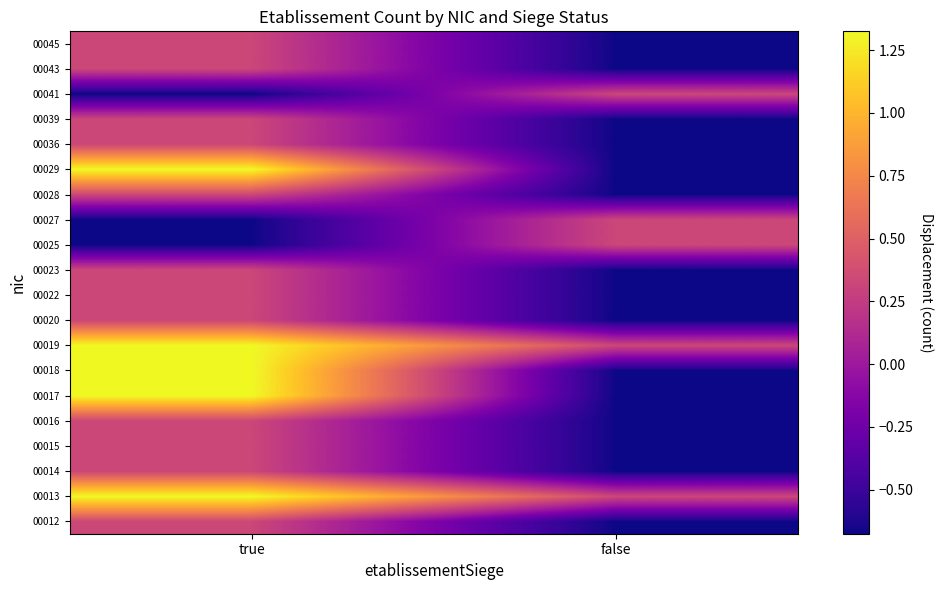

Reading left to right, what are all the values shown in this chart?

00012: true=0.3	false=-0.7
00013: true=1.3	false=0.3
00014: true=0.3	false=-0.7
00015: true=0.3	false=-0.7
00016: true=0.3	false=-0.7
00017: true=1.3	false=-0.7
00018: true=1.3	false=-0.7
00019: true=1.3	false=0.3
00020: true=0.3	false=-0.7
00022: true=0.3	false=-0.7
00023: true=0.3	false=-0.7
00025: true=-0.7	false=0.3
00027: true=-0.7	false=0.3
00028: true=0.3	false=-0.7
00029: true=1.3	false=-0.7
00036: true=0.3	false=-0.7
00039: true=0.3	false=-0.7
00041: true=-0.7	false=0.3
00043: true=0.3	false=-0.7
00045: true=0.3	false=-0.7